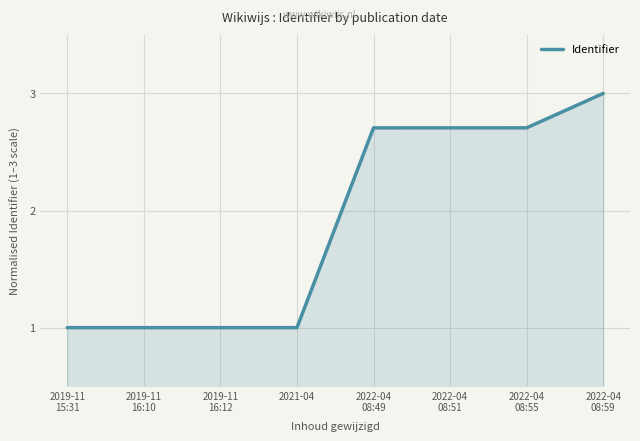

How many lines are shown in the chart?

1